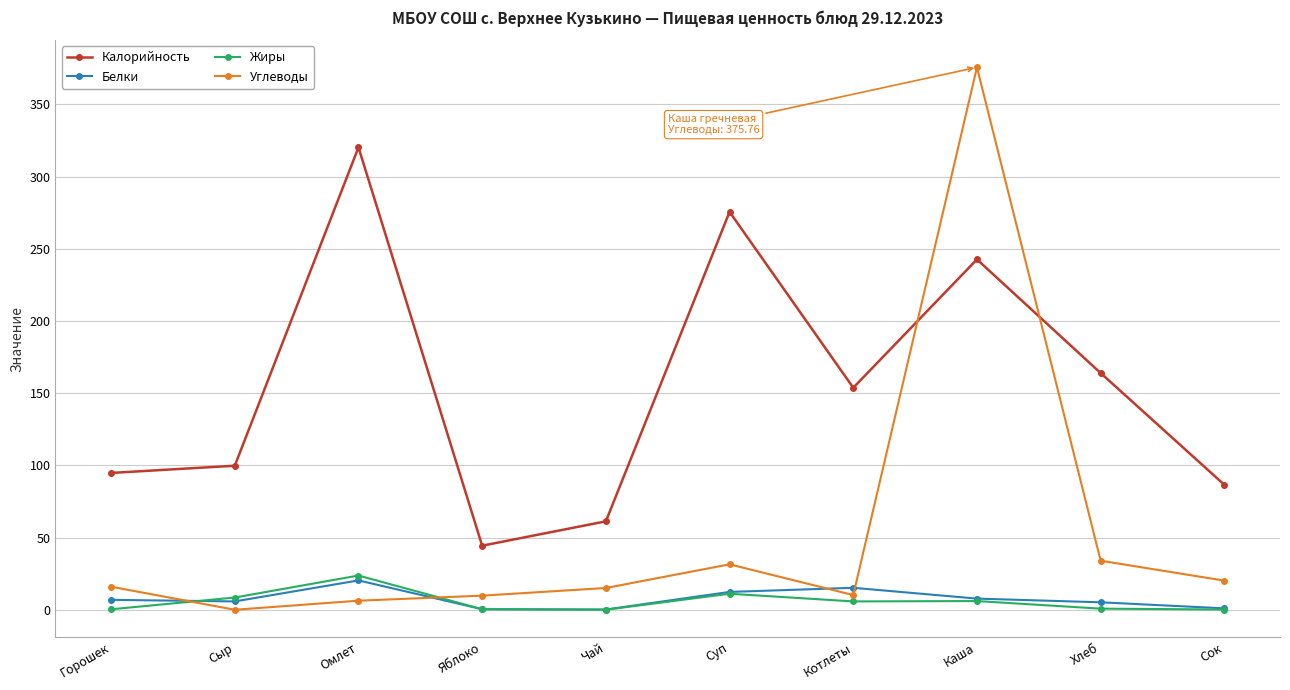

The Углеводы series shows 0.0 at Сыр. True or false?

True